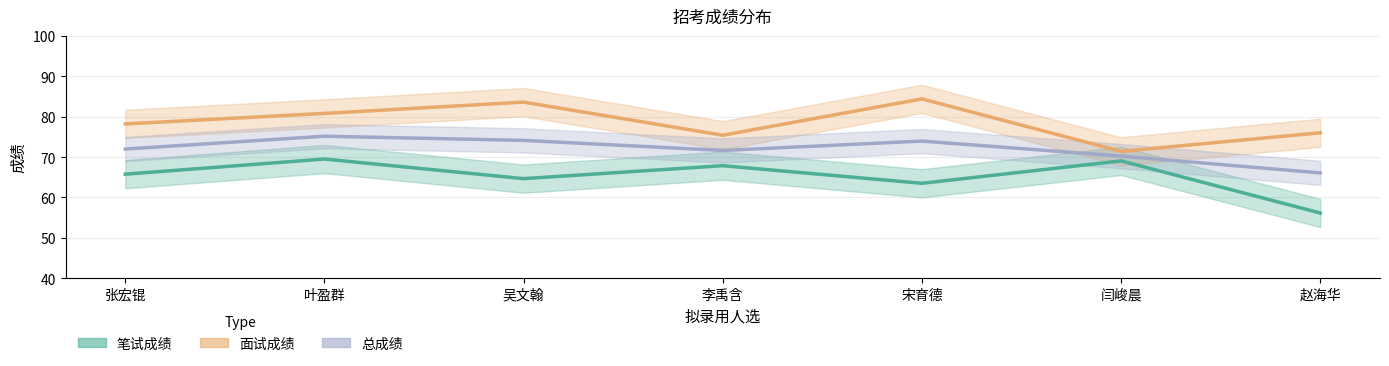

Read the 面试成绩 value at 李禹含.

75.4